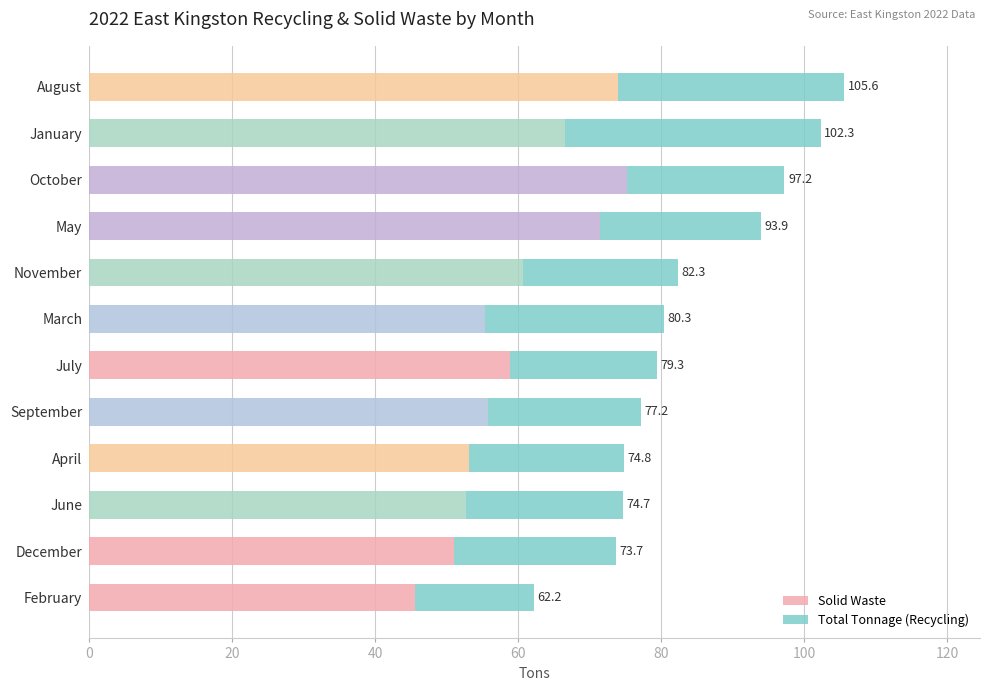

What are all the series names shown in the legend?

Solid Waste, Total Tonnage (Recycling)